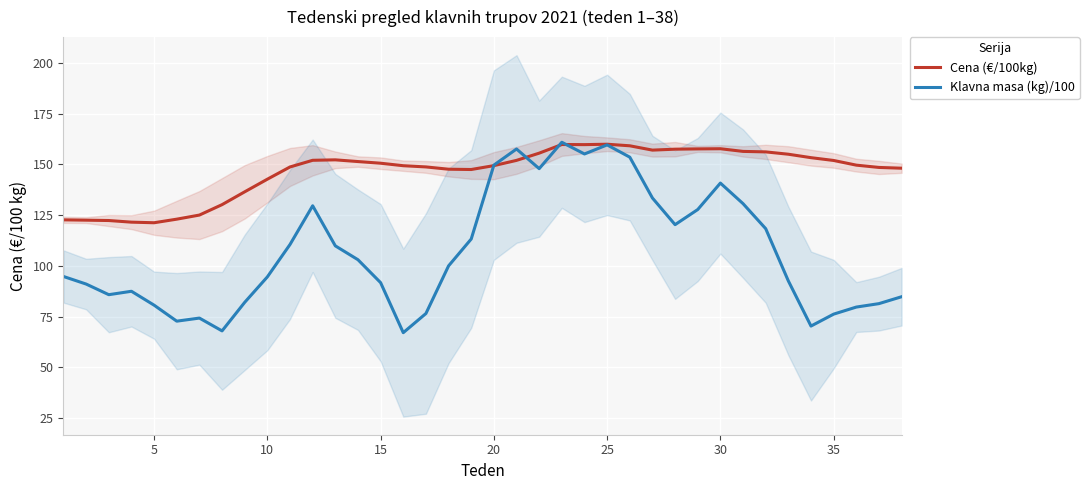

At how many categories does at least one series exceed 67?

38